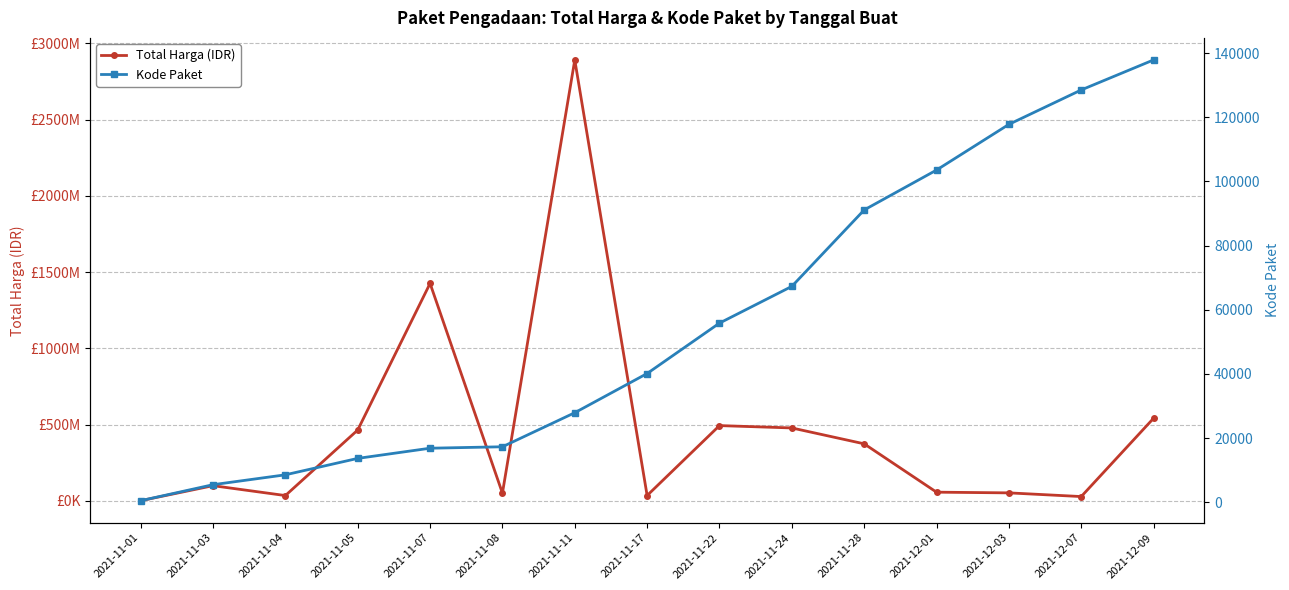

What is the sum of all Total Harga (IDR) values?

7019361010